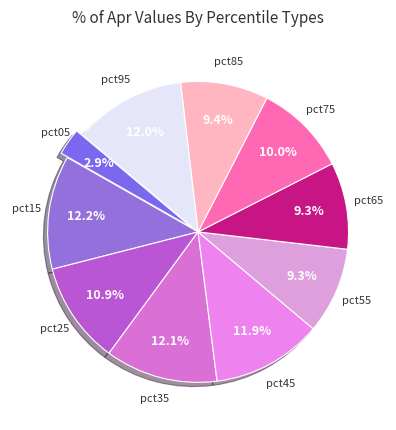

How many segments does this pie chart have?

10